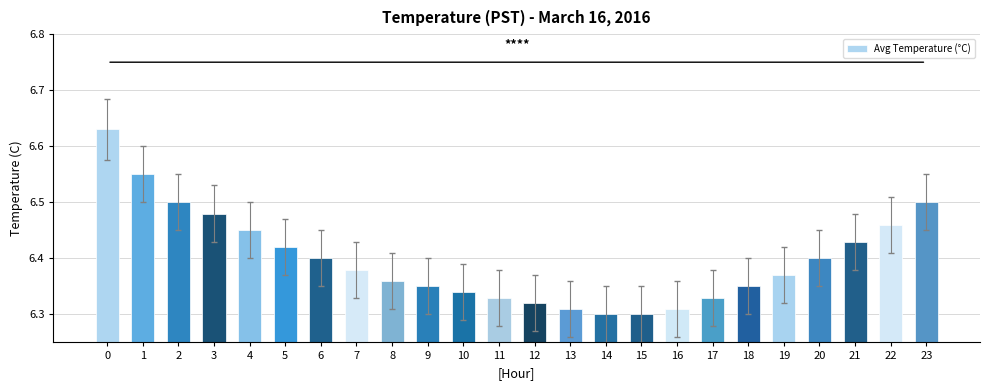

Does the chart contain stacked bars?

No